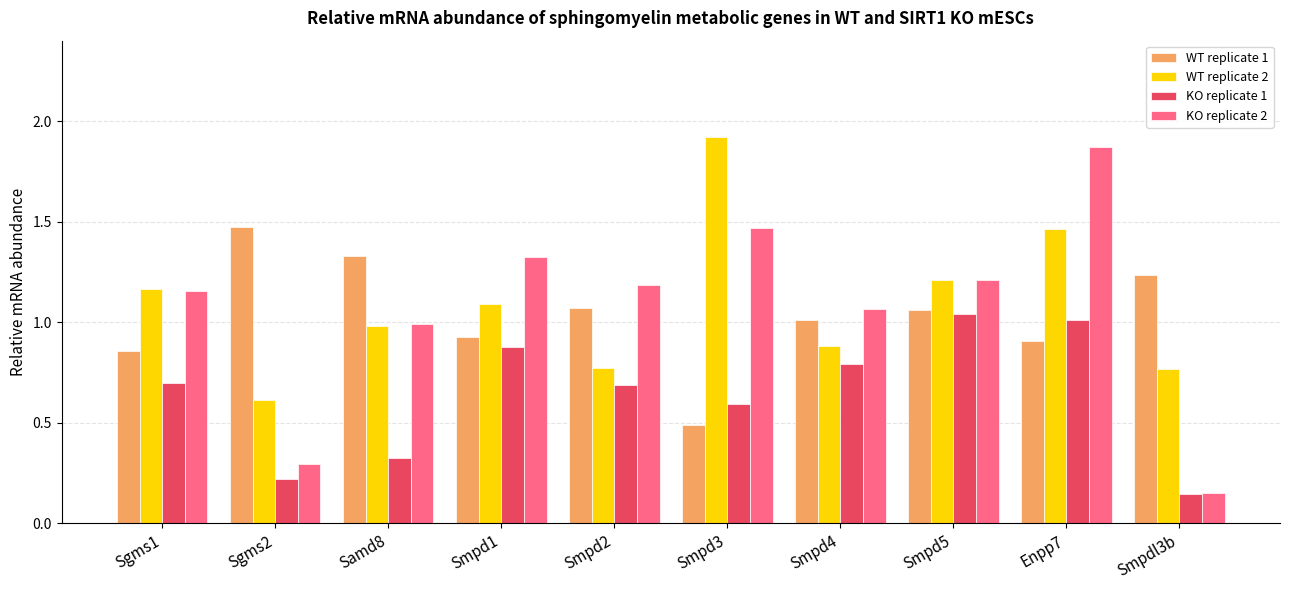

What is the sum of all KO replicate 1 values?

6.4